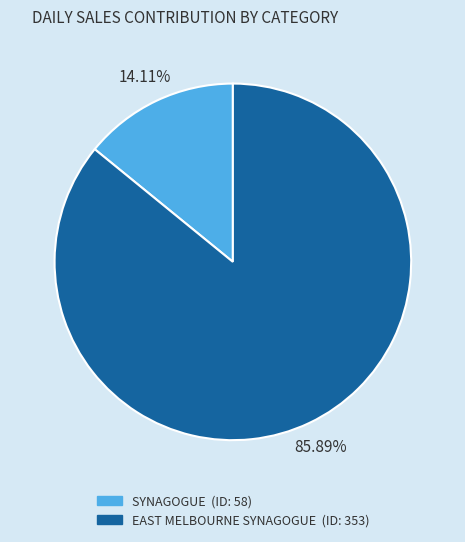

To the nearest percent, what is the average slice percentage?

50%